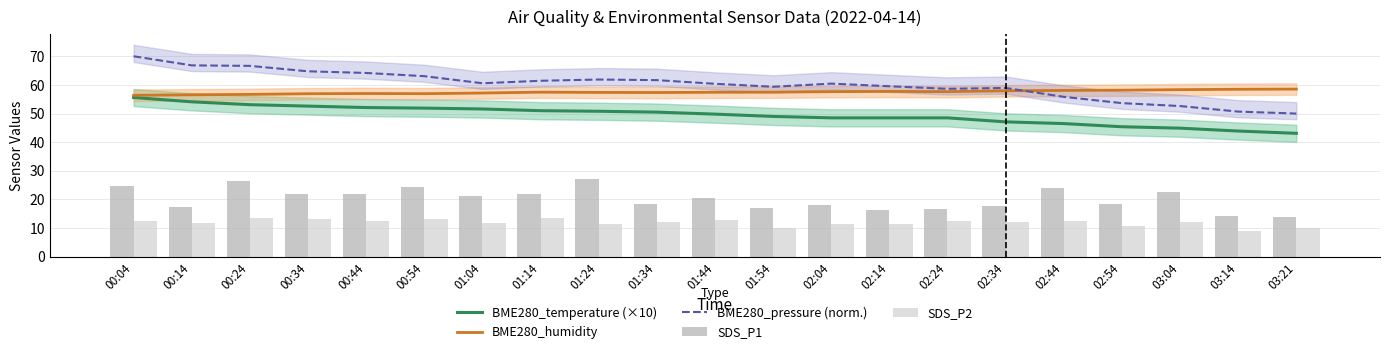

At how many categories does at least one series exceed 13?

21